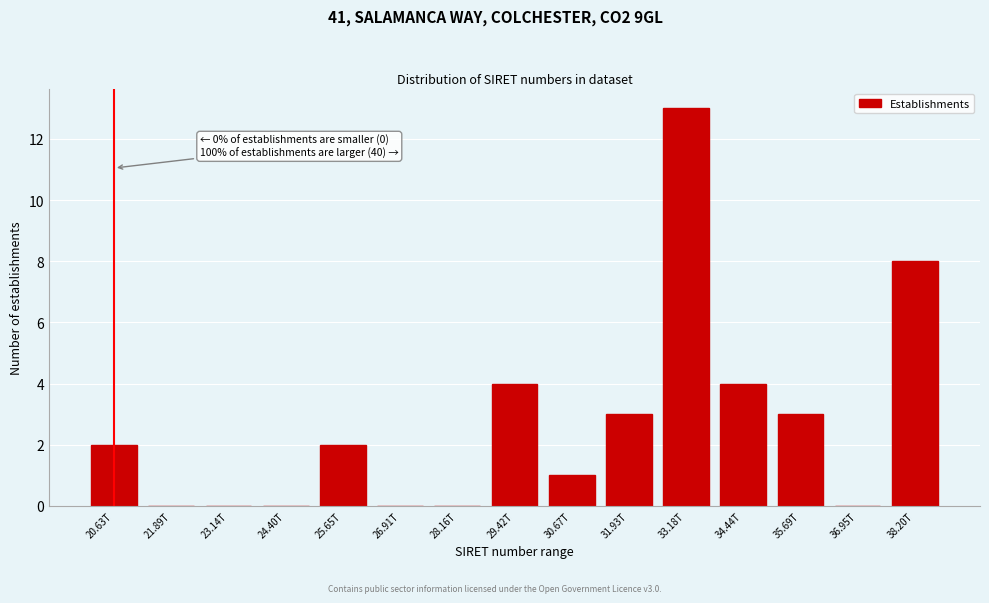

Reading right to left, transcribe all the data shown in this chart.

38.20T=8	36.95T=0	35.69T=3	34.44T=4	33.18T=13	31.93T=3	30.67T=1	29.42T=4	28.16T=0	26.91T=0	25.65T=2	24.40T=0	23.14T=0	21.89T=0	20.63T=2